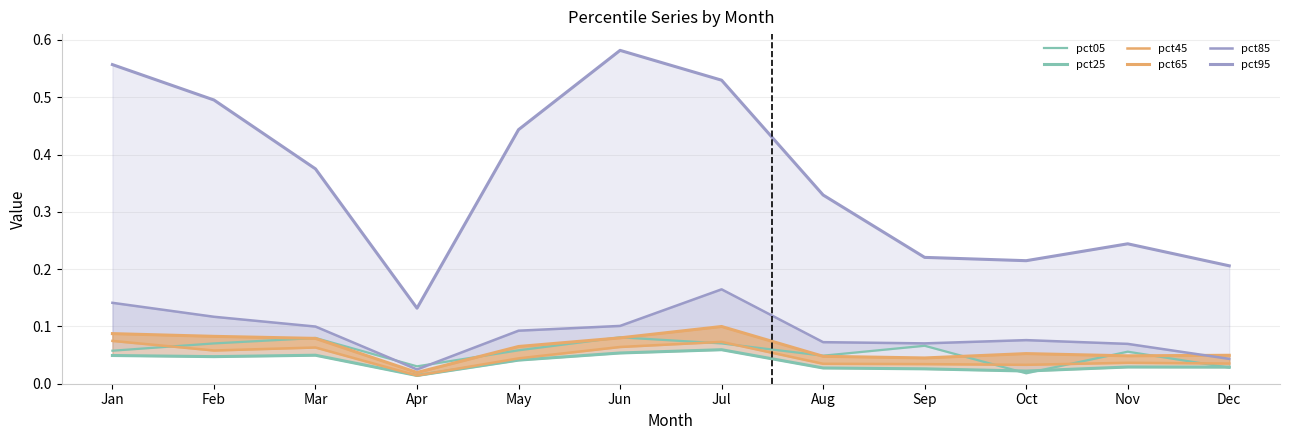

Count the number of data series in this chart.

6